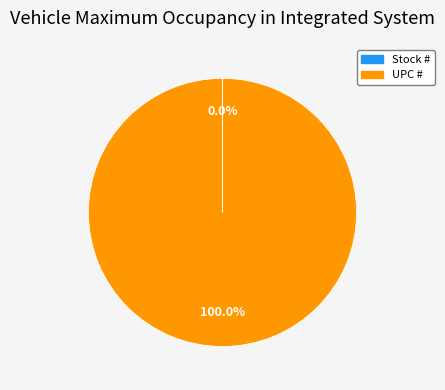

Which slice is the largest?

UPC #